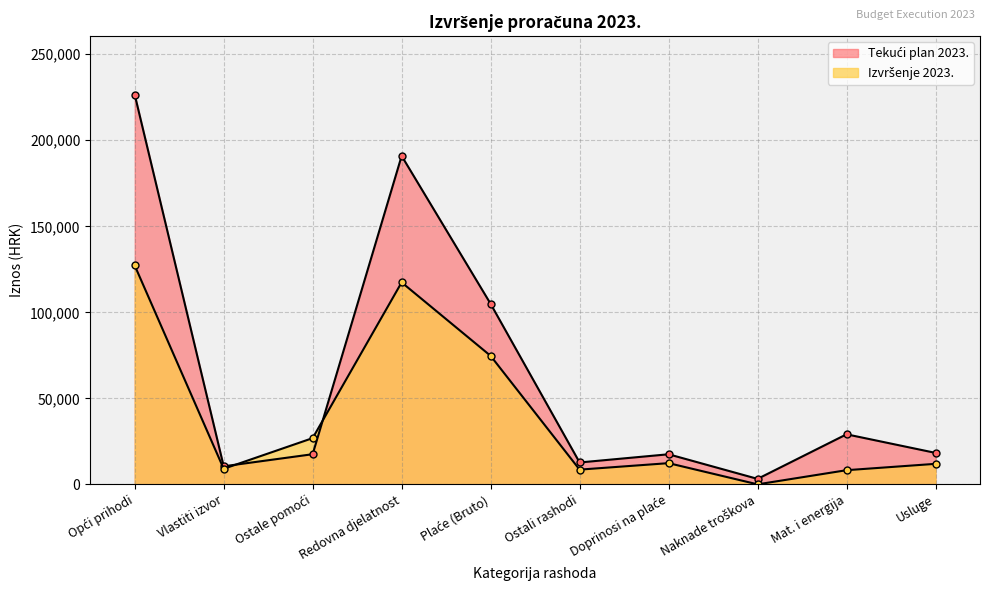

Reading right to left, list all the values displayed in this chart.

Tekući plan 2023.: Usluge=18290.0	Mat. i energija=29090.0	Naknade troškova=3180.0	Doprinosi na plaće=17486.0	Ostali rashodi=12717.0	Plaće (Bruto)=104919.0	Redovna djelatnost=190913.0	Ostale pomoći=17519.0	Vlastiti izvor=10491.0	Opći prihodi=226545.0
Izvršenje 2023.: Usluge=11922.2	Mat. i energija=8228.2	Naknade troškova=0.0	Doprinosi na plaće=12323.9	Ostali rashodi=8555.8	Plaće (Bruto)=74689.5	Redovna djelatnost=117395.1	Ostale pomoći=26874.1	Vlastiti izvor=9036.2	Opći prihodi=127219.5